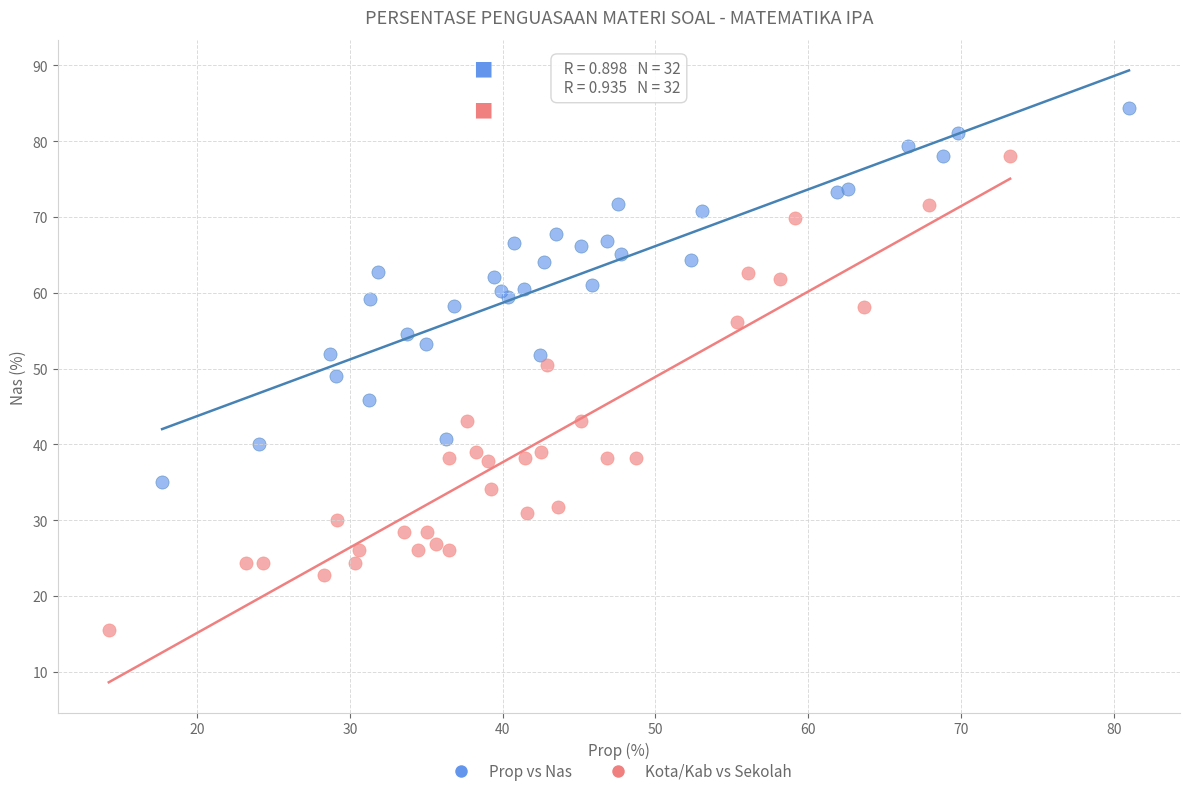

Which series has the largest Y range (max minus min)?

Kota/Kab vs Sekolah